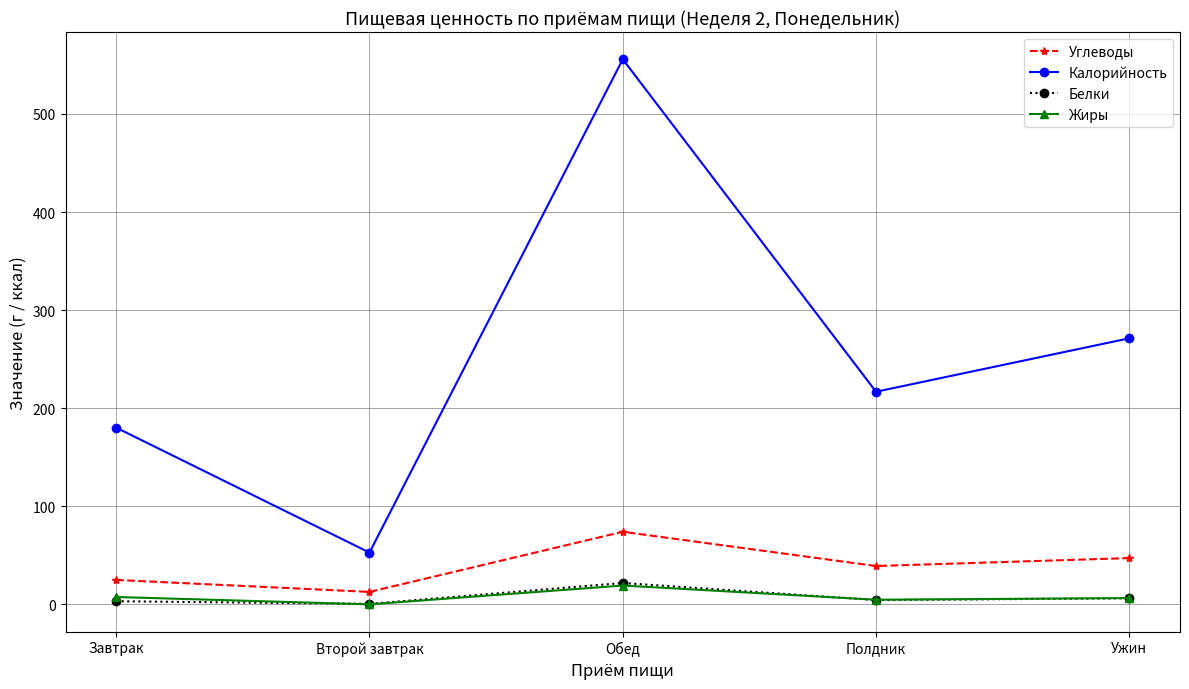

In Калорийность, how many points are lower than both neighbors (excluding endpoints)?

2